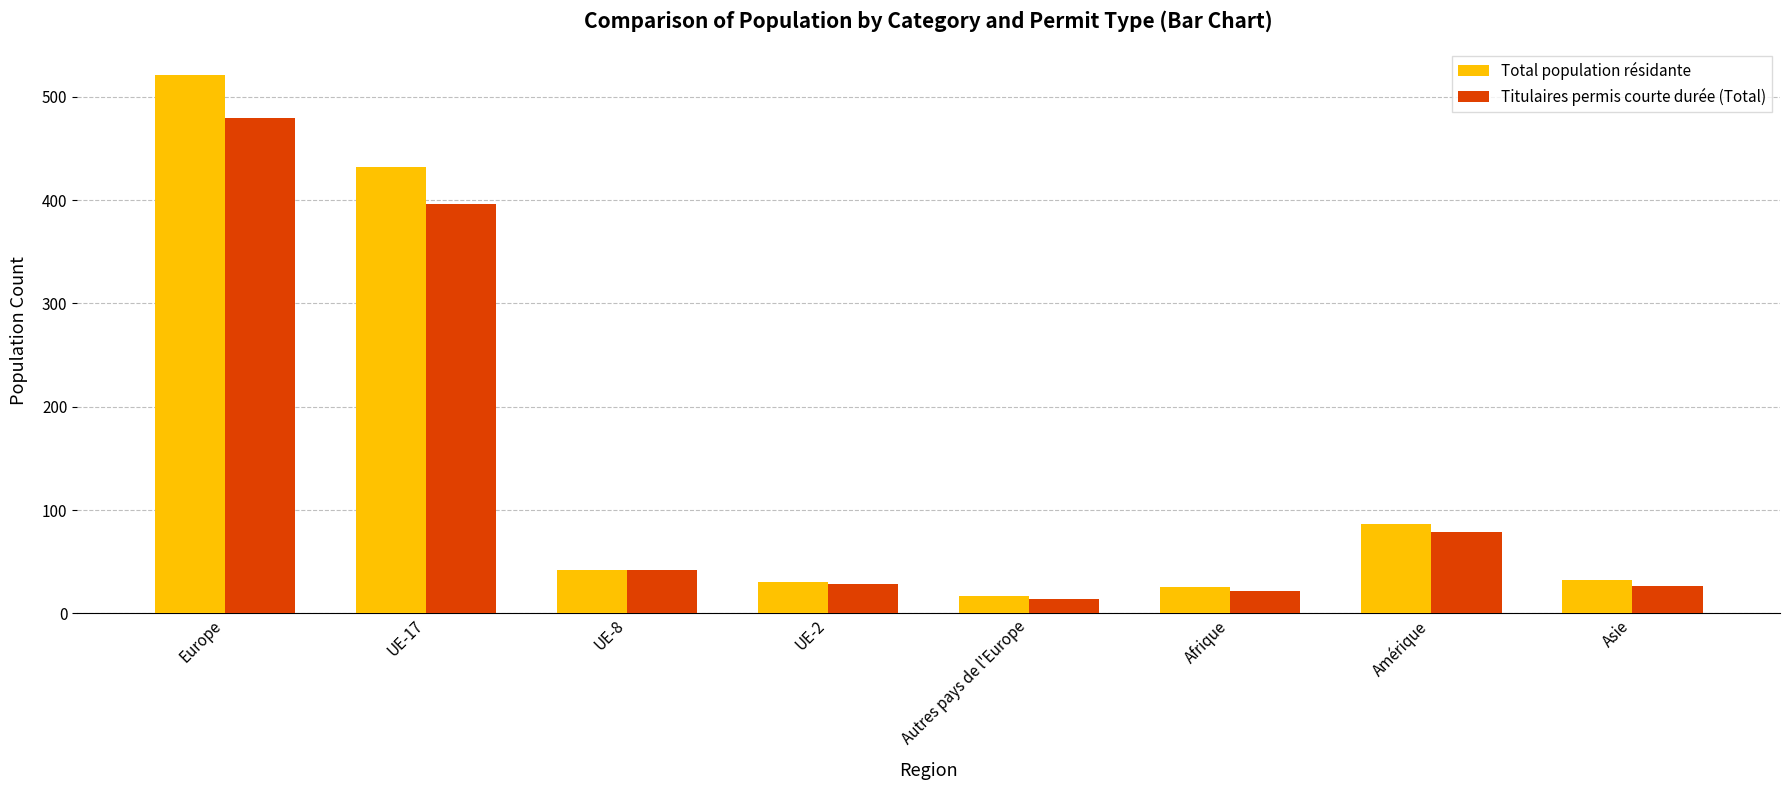

Which series changed the most between UE-17 and Autres pays de l'Europe?

Total population résidante